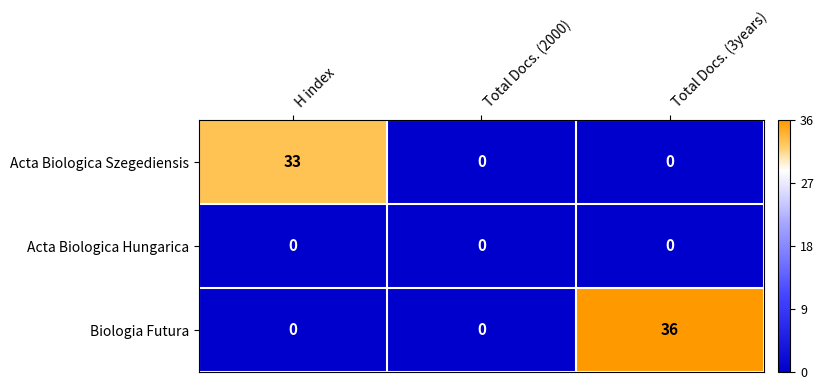

What is the sum of the Biologia Futura values at Total Docs. (3years) and H index?

36